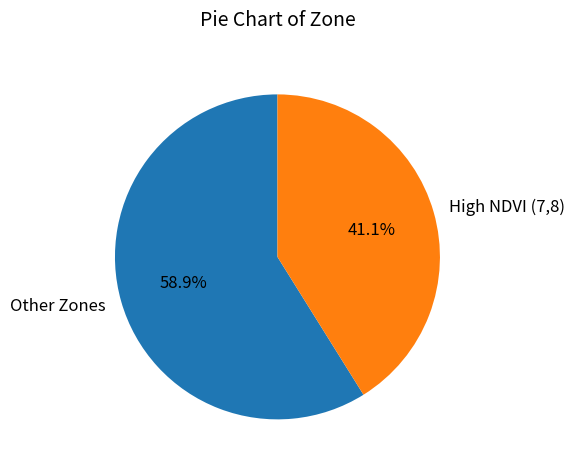

Rank the categories by value from lowest to highest.

High NDVI (7,8), Other Zones